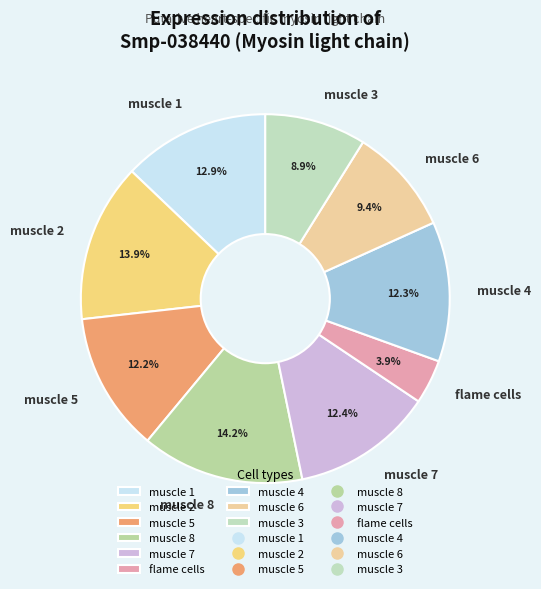

To the nearest percent, what is the average slice percentage?

11%